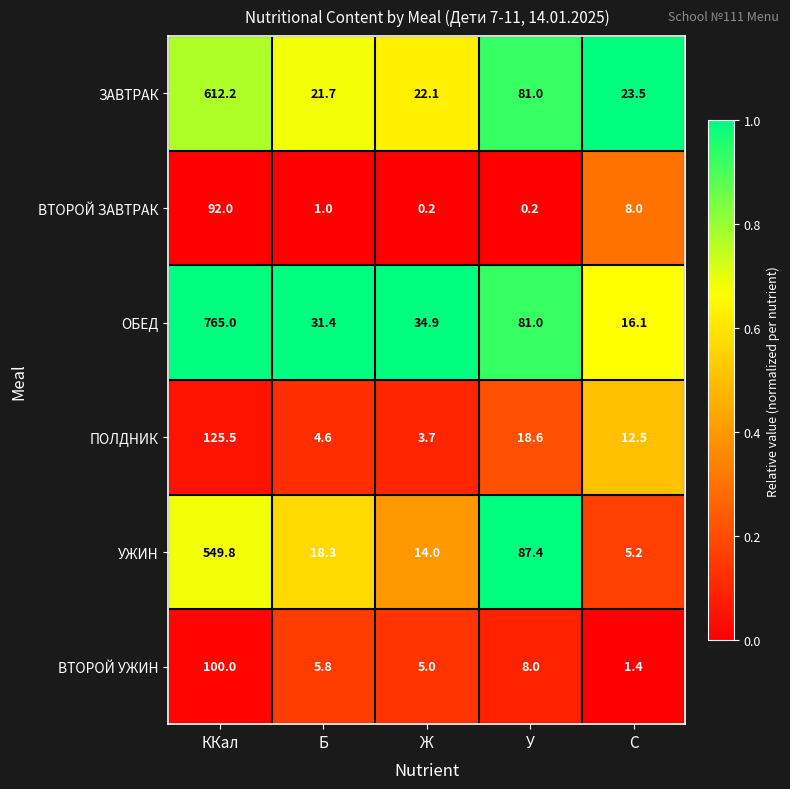

What is the sum of the ВТОРОЙ УЖИН values at У and C?

9.4